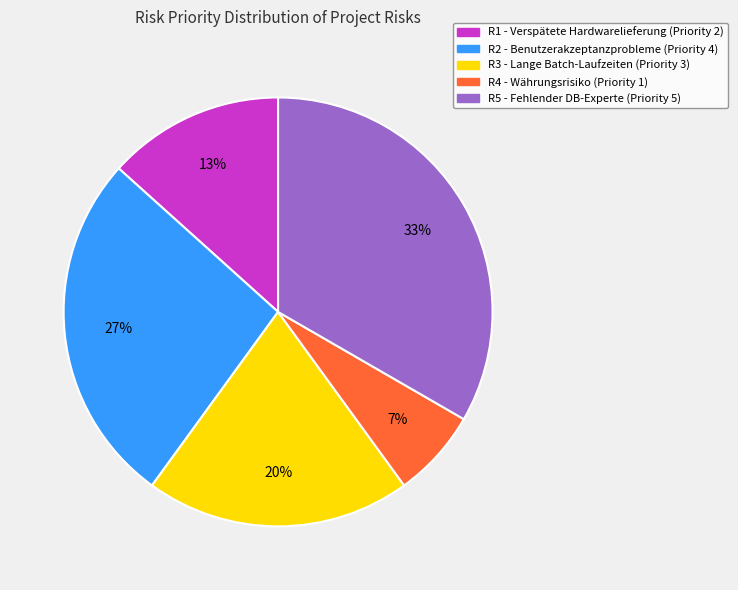

True or false: R1 accounts for 4% of the total.

False